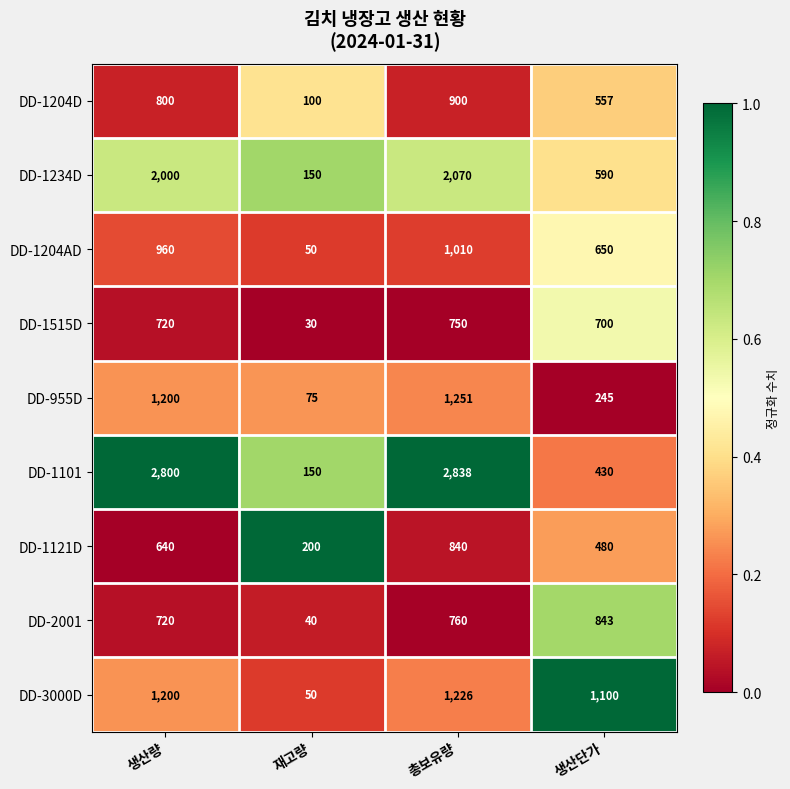

What is the difference between the highest and lowest values at 총보유량?

2088